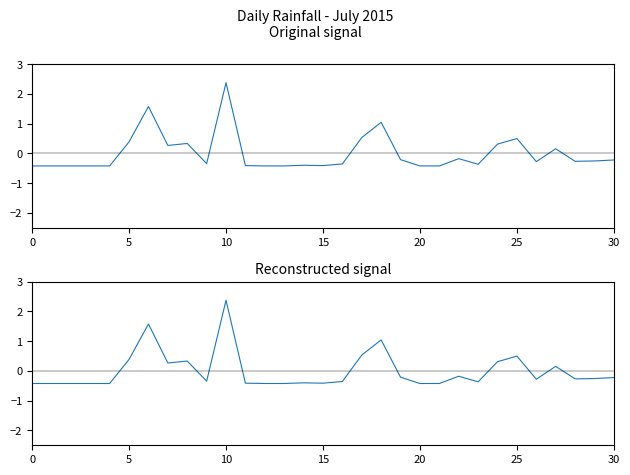

True or false: the data has more than 1 interior local peaks.

True